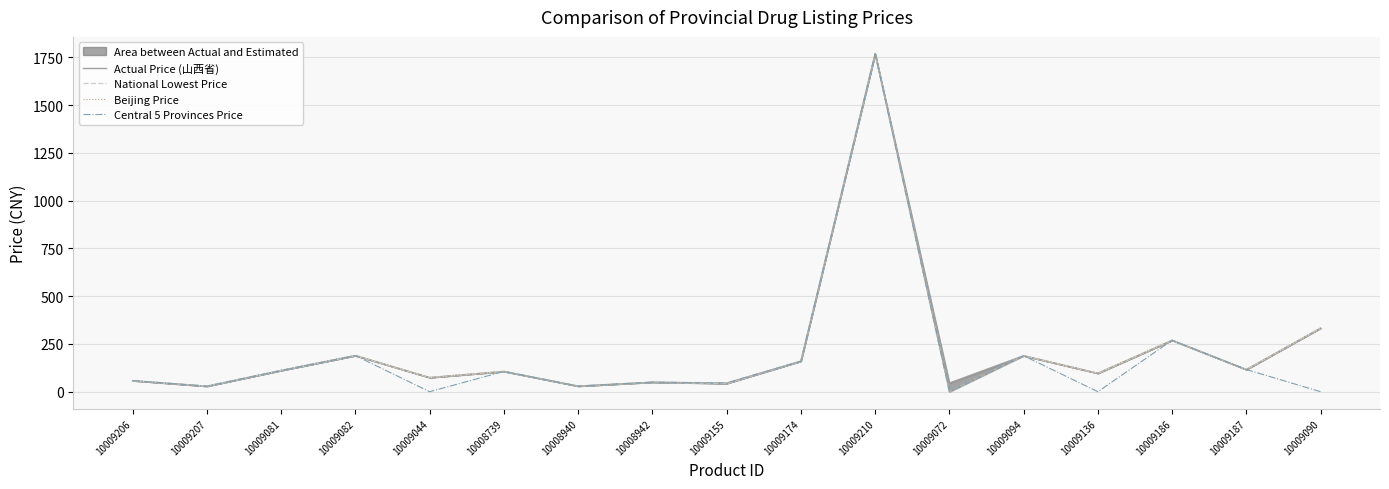

How many values in National Lowest Price are above zero?

16